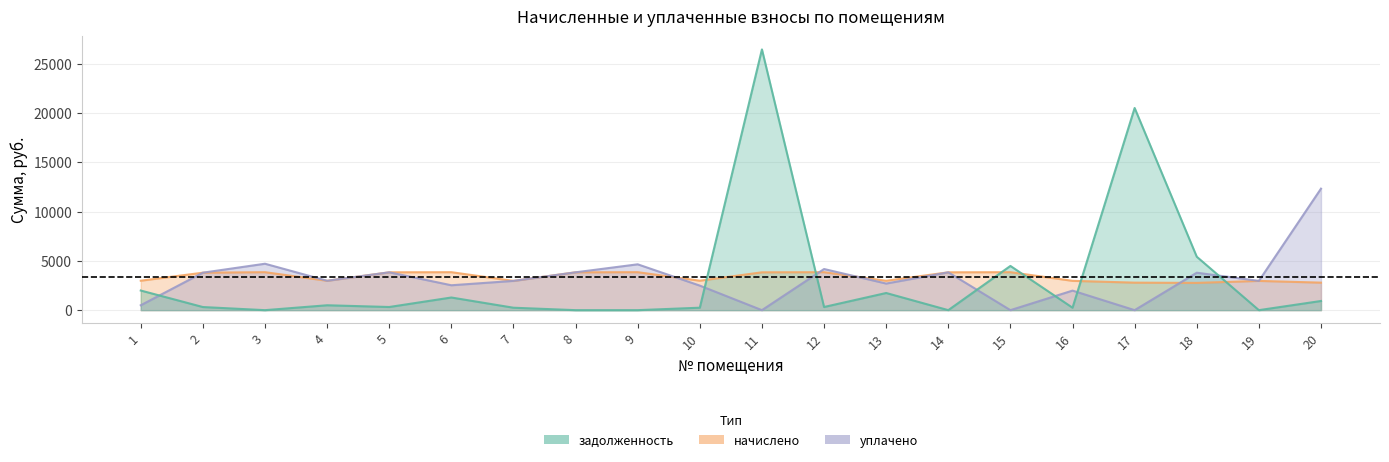

How many series are shown in this chart?

3